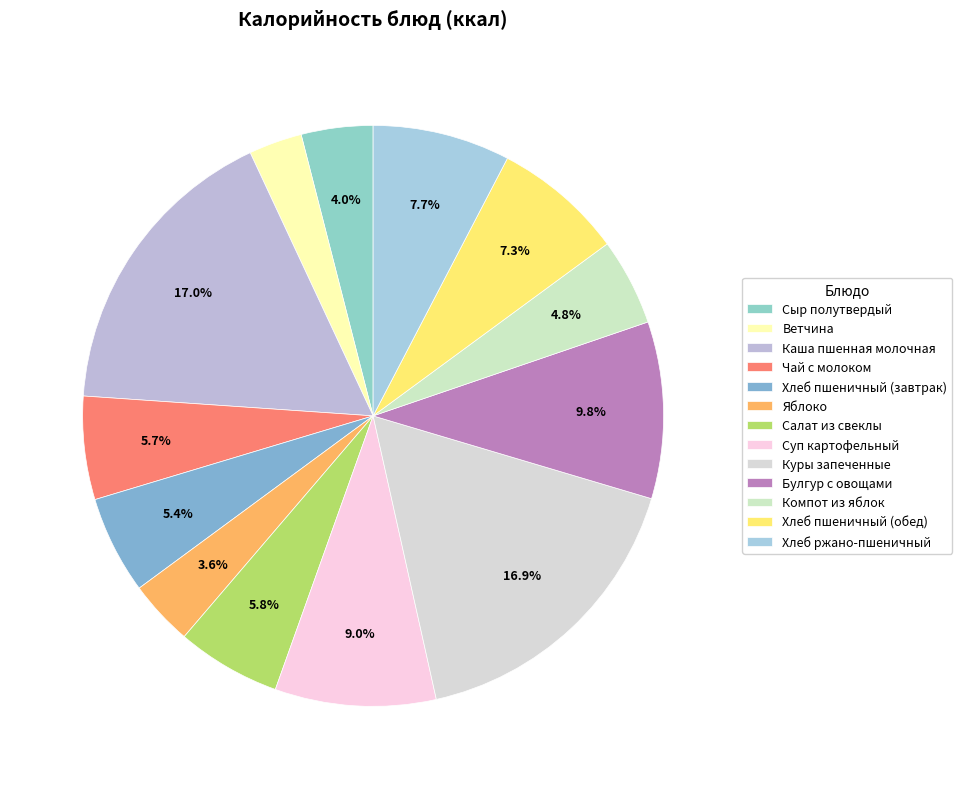

How many segments does this pie chart have?

13